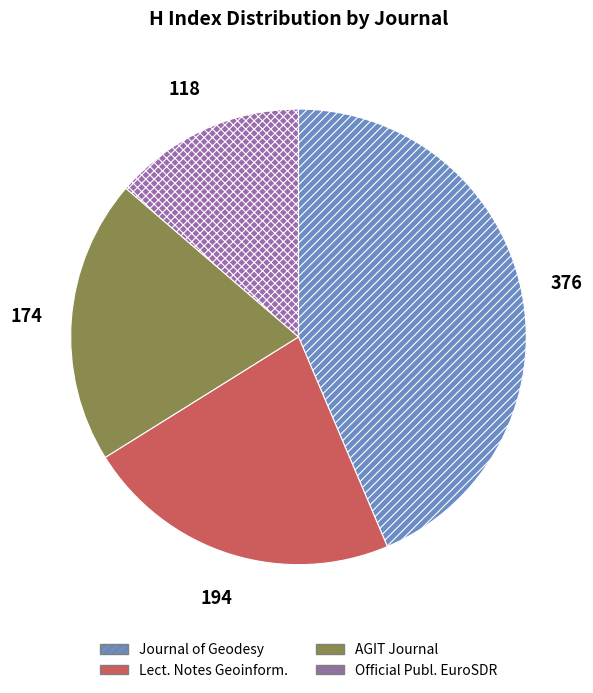

How many slices are in this pie chart?

4